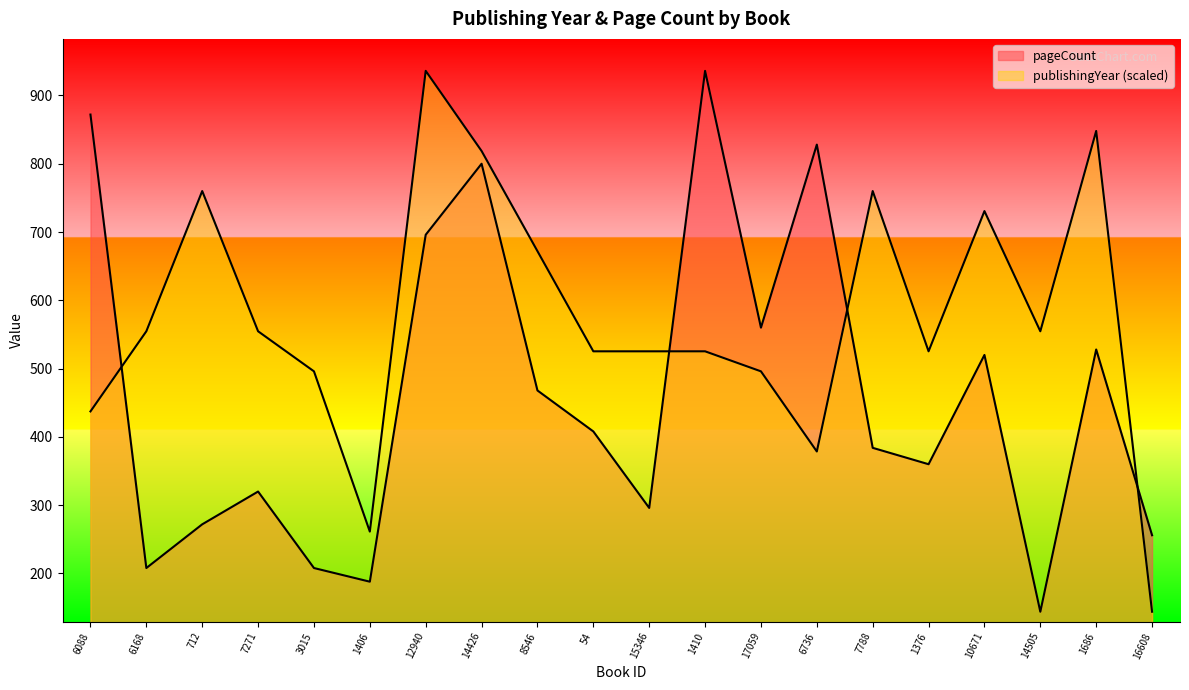

What is the highest value of the pageCount series?

936.0